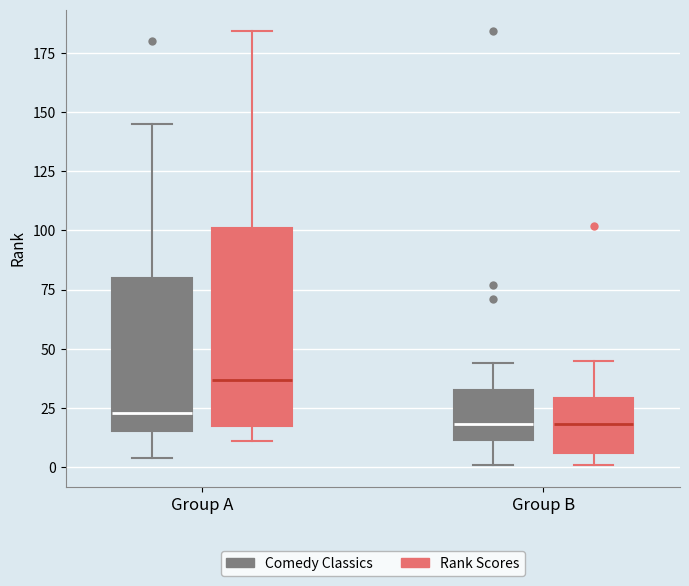

Where is the lower edge of the box for Group B (Comedy Classics) on the y-axis? The values are not printed on the chart, so give them approximately, as read against the axis.

10